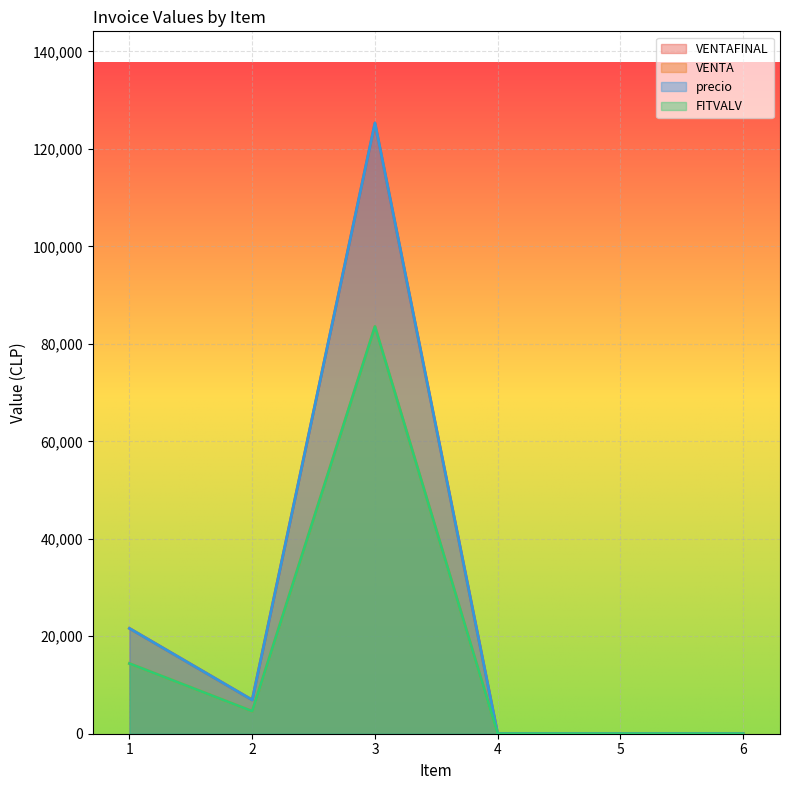

Where is the first local minimum for VENTAFINAL?

2